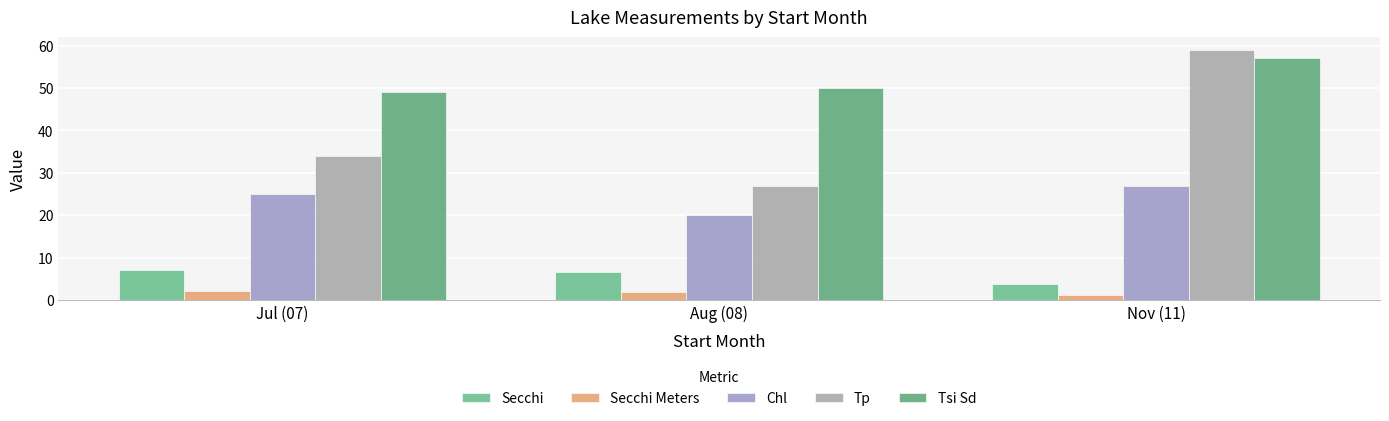

What is the difference between the Tsi Sd values at Nov (11) and Aug (08)?

7.0